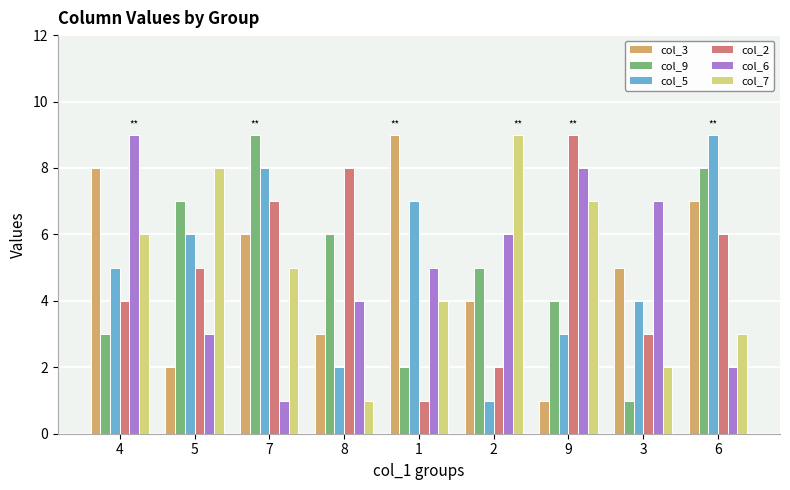

Which series changed the most between 8 and 2?

col_7